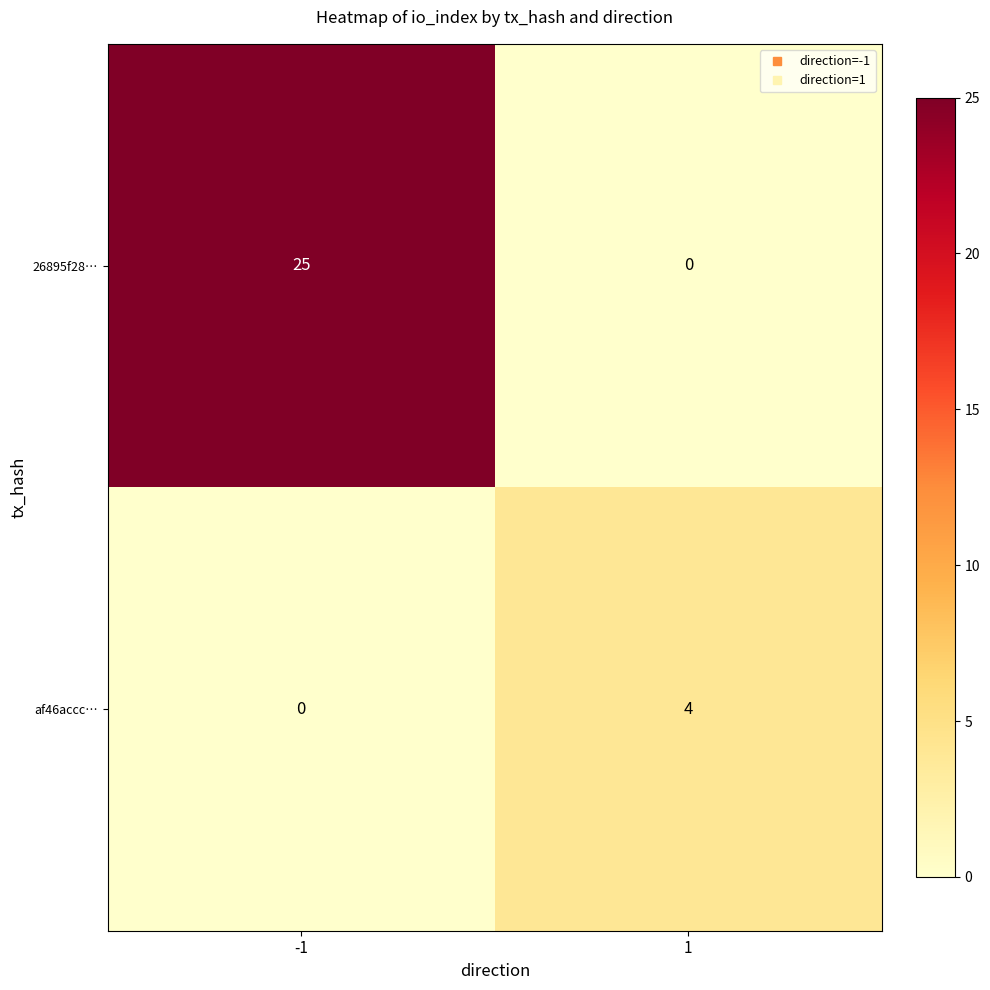

How many data points does each series have?

2